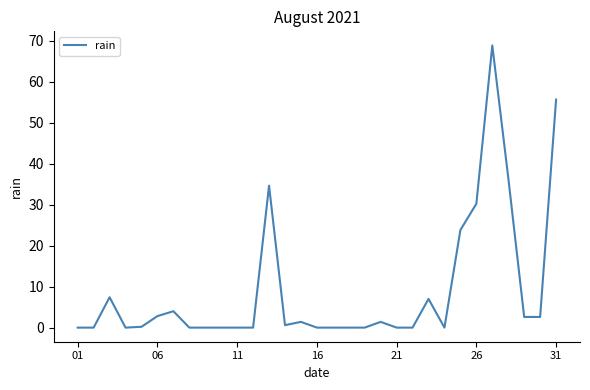

What is the maximum value shown in the chart?

68.8